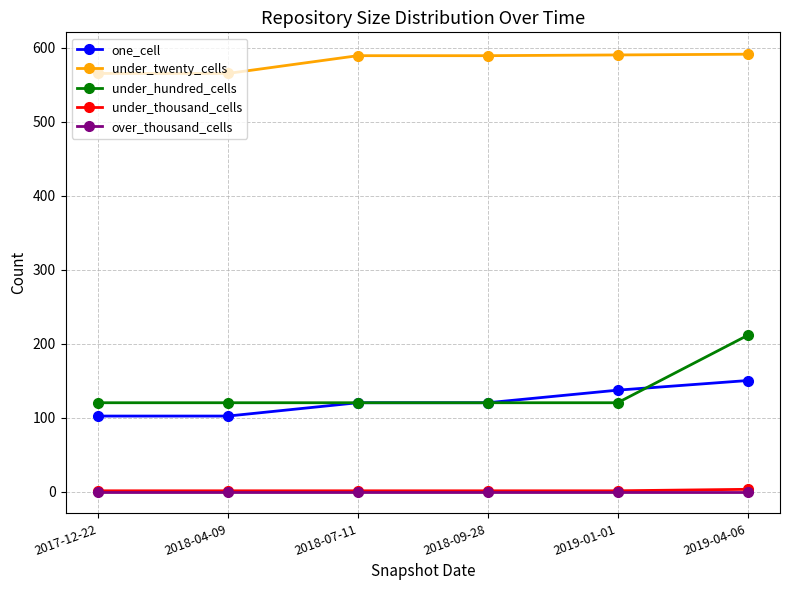

True or false: one_cell and under_twenty_cells intersect in this chart.

False